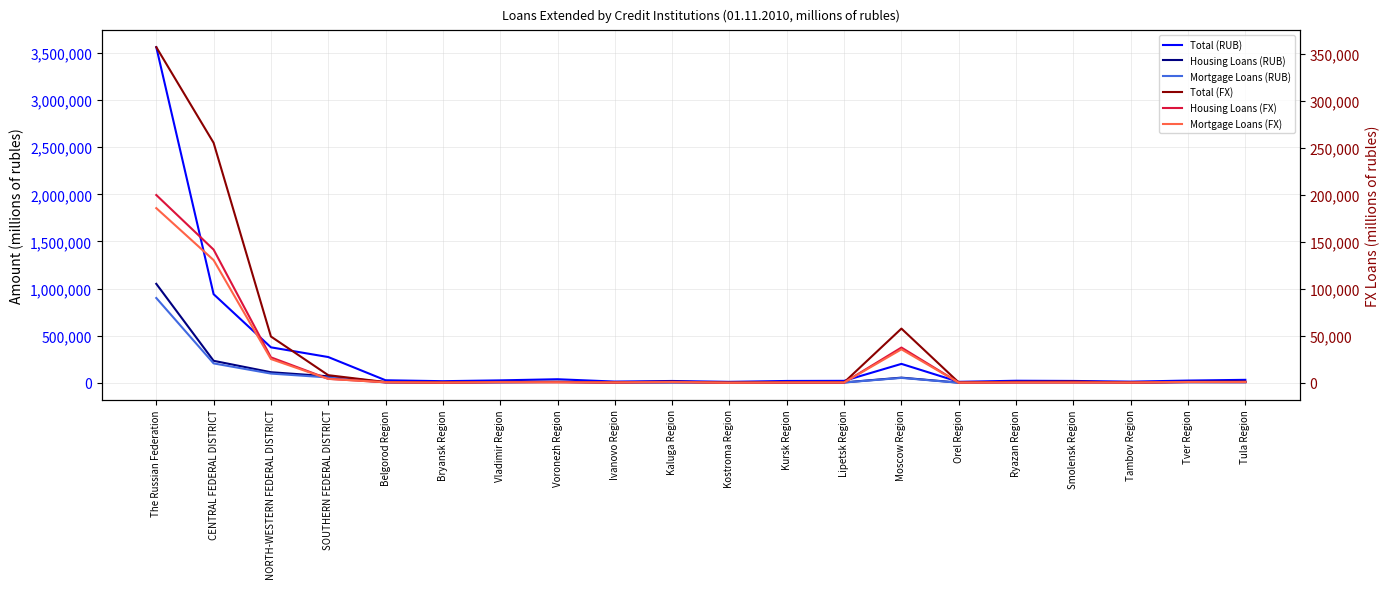

How many values in the Mortgage Loans (FX) series exceed 661?

9